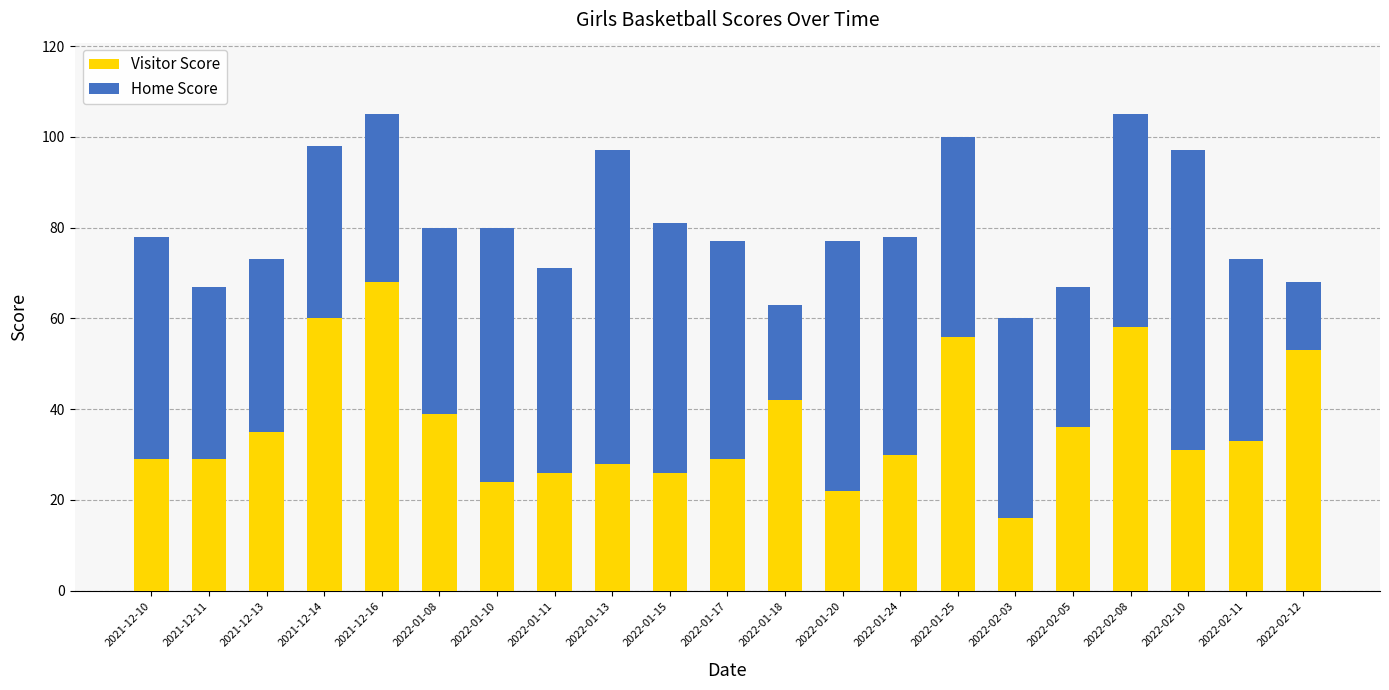

Which category has the highest value in the Visitor Score series?

2021-12-16